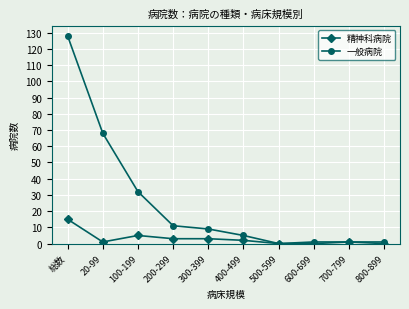

What position from the right is 500-599?

4